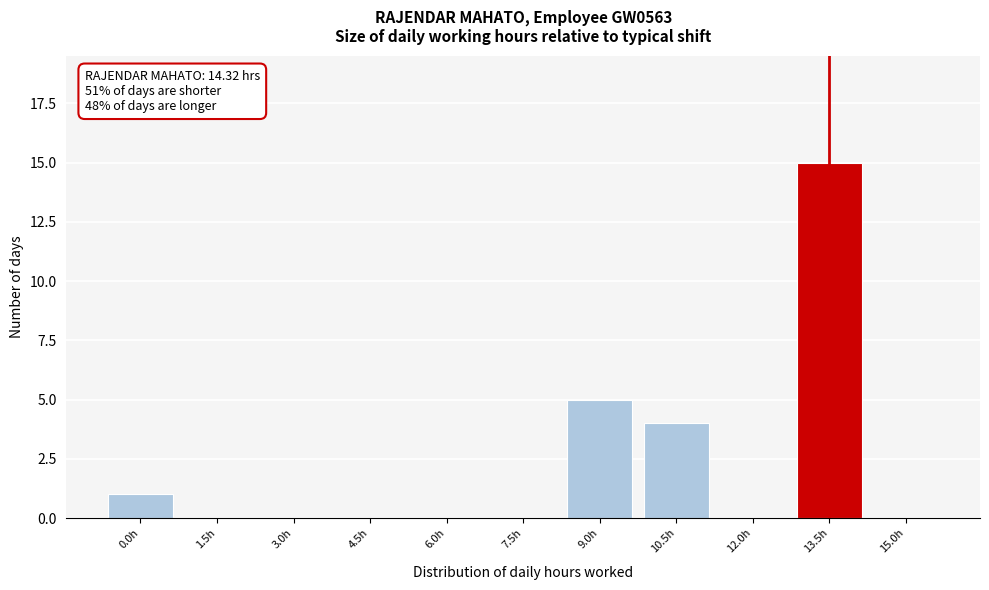

Reading left to right, list all the values displayed in this chart.

0.0h=1	1.5h=0	3.0h=0	4.5h=0	6.0h=0	7.5h=0	9.0h=5	10.5h=4	12.0h=0	13.5h=15	15.0h=0